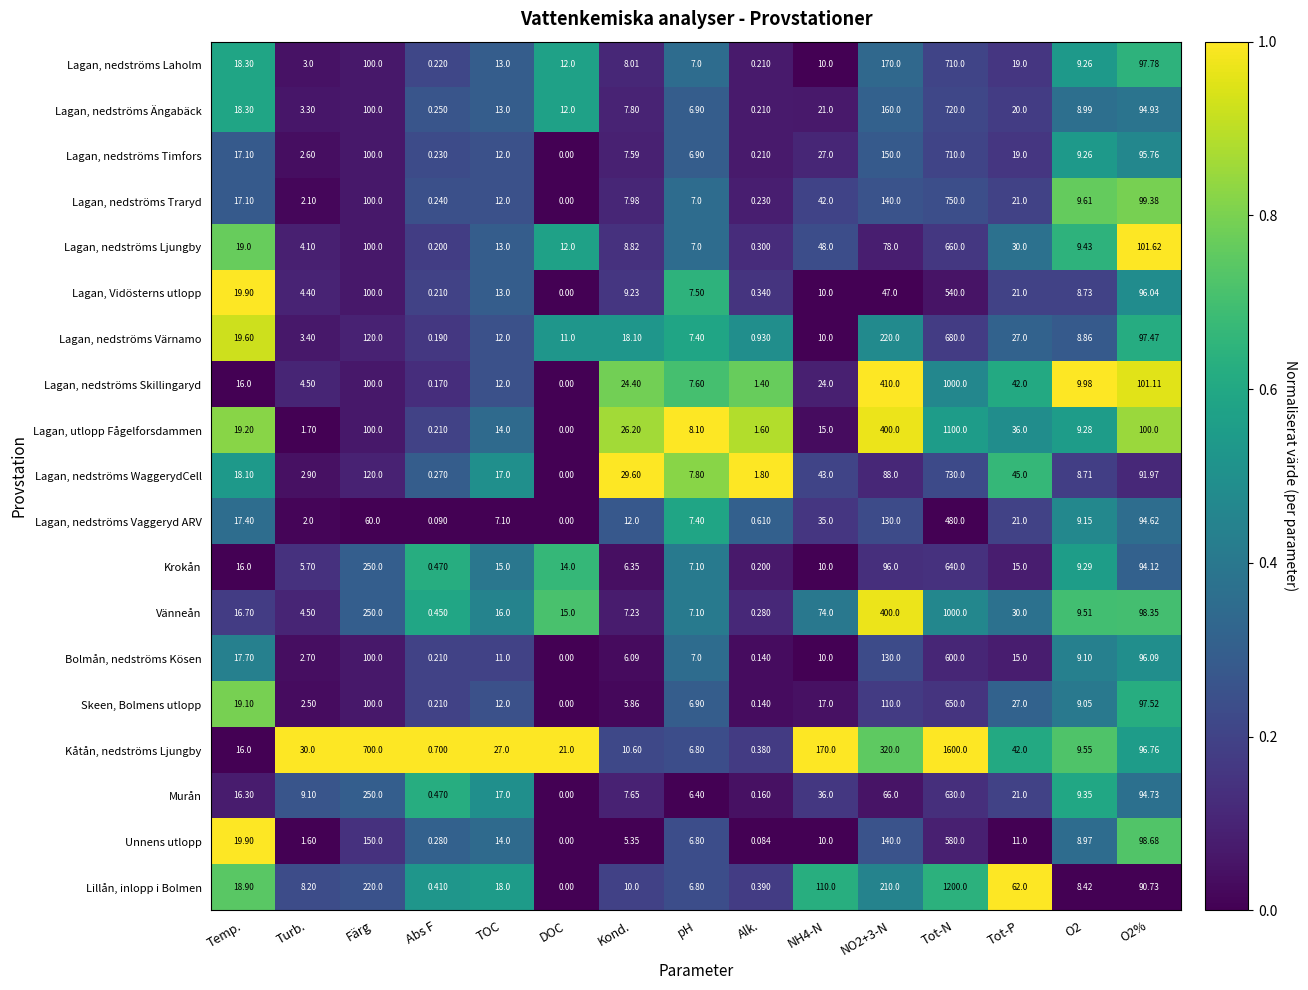

Which category has the highest value in the Lagan, nedströms Vaggeryd ARV series?

Tot-N